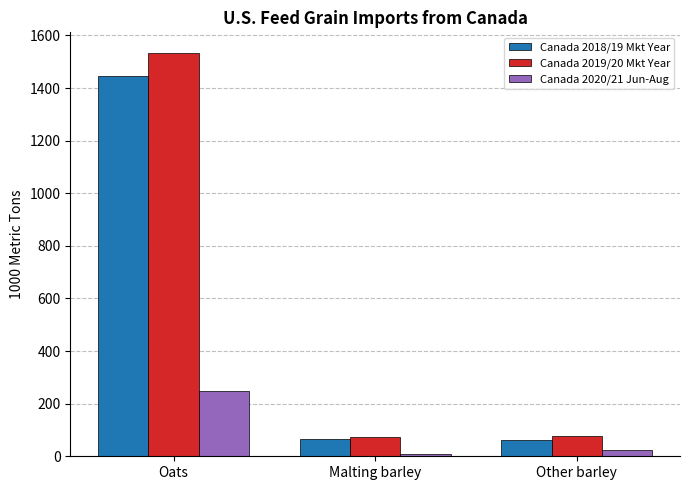

How many data points in Canada 2018/19 Mkt Year are above 66?

2